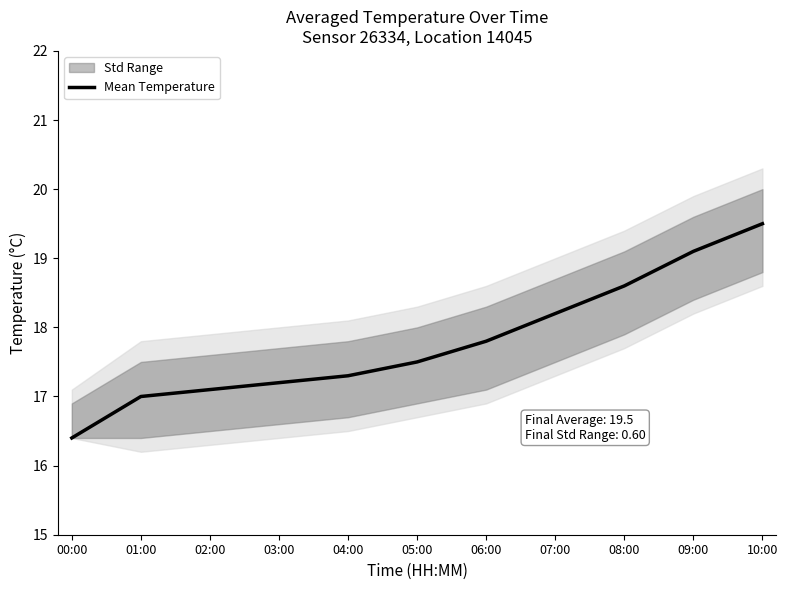

List the labels in order of value, smallest first.

00:00, 01:00, 02:00, 03:00, 04:00, 05:00, 06:00, 07:00, 08:00, 09:00, 10:00